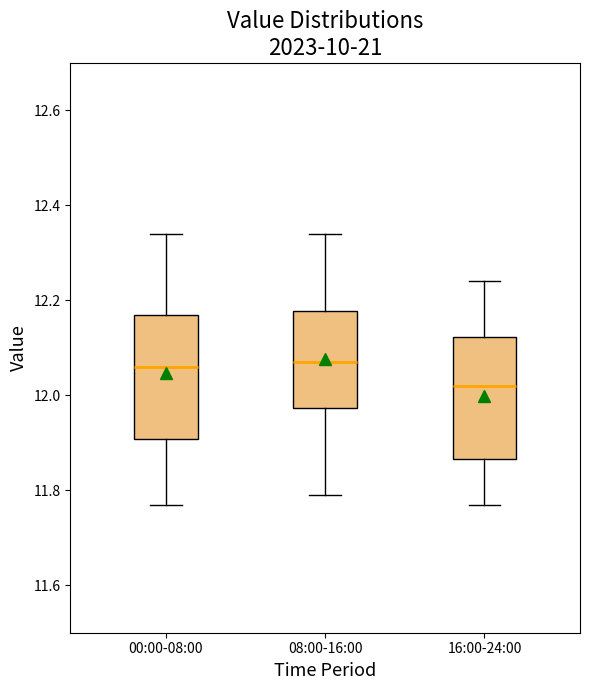

Where is the upper edge of the box for 00:00-08:00 on the y-axis? The values are not printed on the chart, so give them approximately, as read against the axis.

12.18